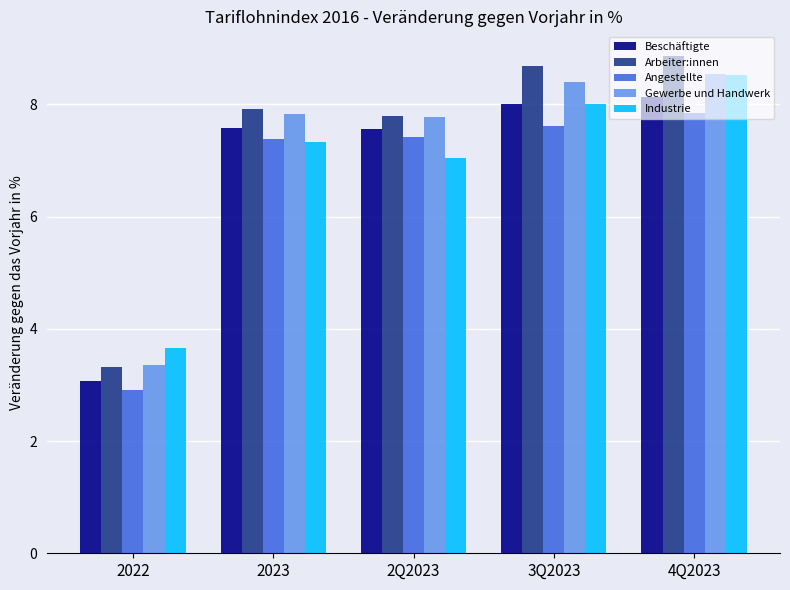

What is the difference between the highest and lowest values at 2Q2023?

0.8